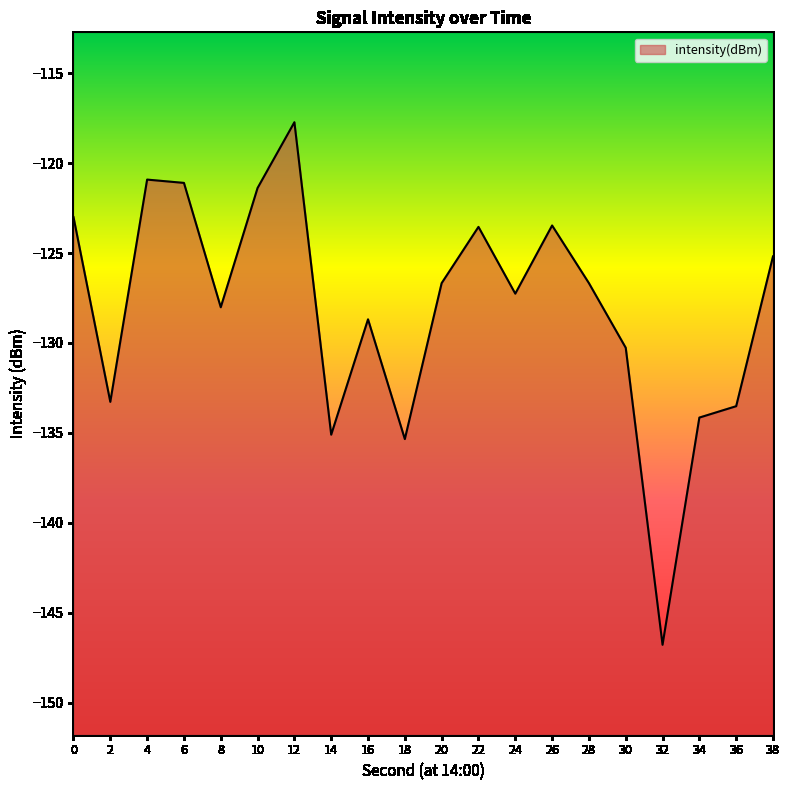

Between 36 and 24, which is larger?

24